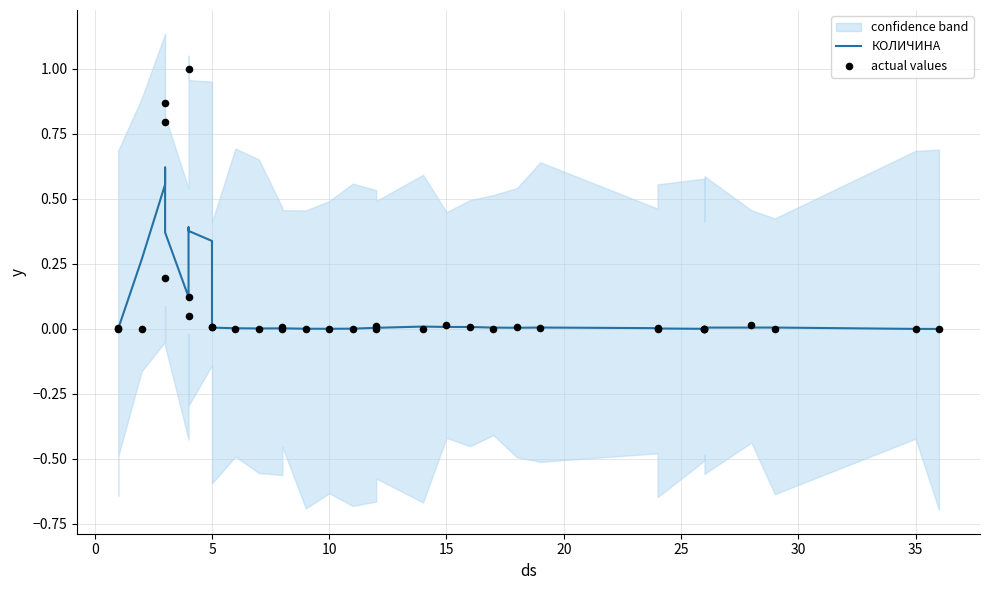

Which series has the largest Y range (max minus min)?

actual values